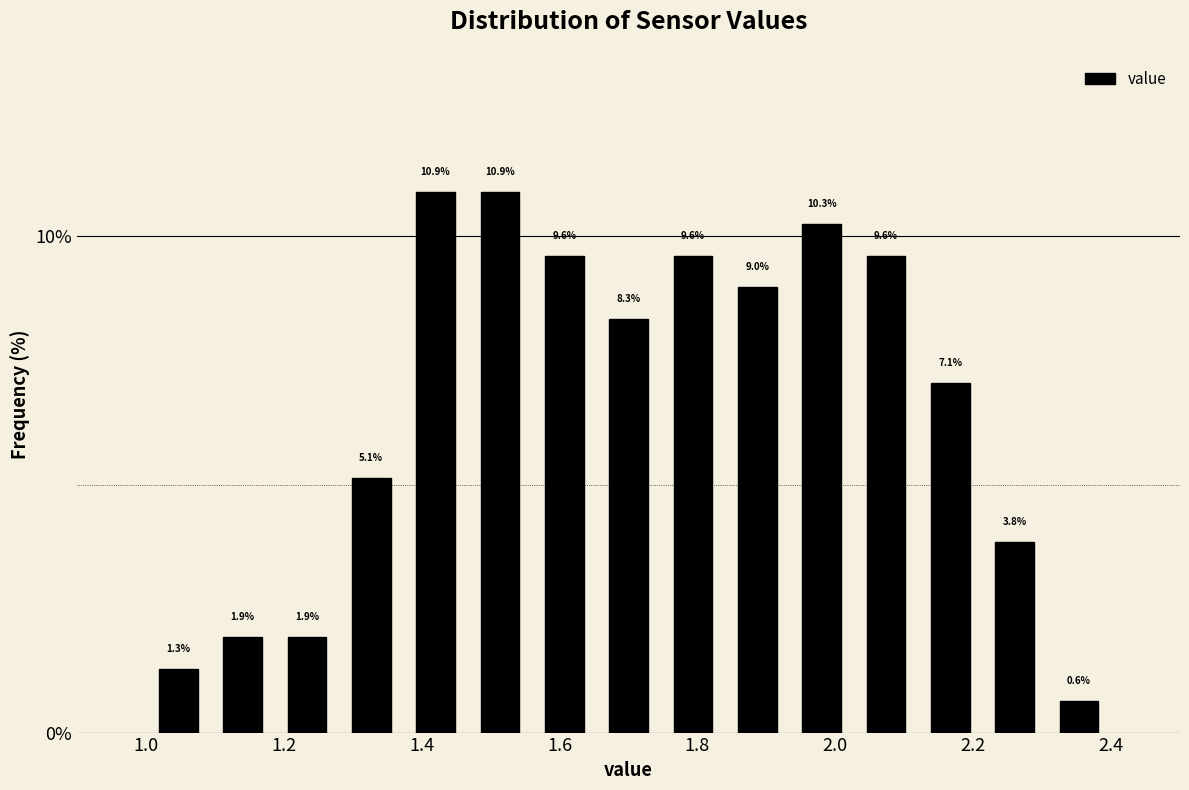

Reading left to right, list every bar in this chart as the range it spans on the x-axis followed by its height. The bar edges are not printed on the chart, so give them approximately, as read against the axis.

1.00 to 1.10: 1.3
1.10 to 1.18: 1.9
1.18 to 1.28: 1.9
1.28 to 1.38: 5.1
1.38 to 1.46: 10.9
1.46 to 1.56: 10.9
1.56 to 1.66: 9.6
1.66 to 1.74: 8.3
1.74 to 1.84: 9.6
1.84 to 1.94: 9.0
1.94 to 2.02: 10.3
2.02 to 2.12: 9.6
2.12 to 2.22: 7.1
2.22 to 2.30: 3.8
2.30 to 2.40: 0.6